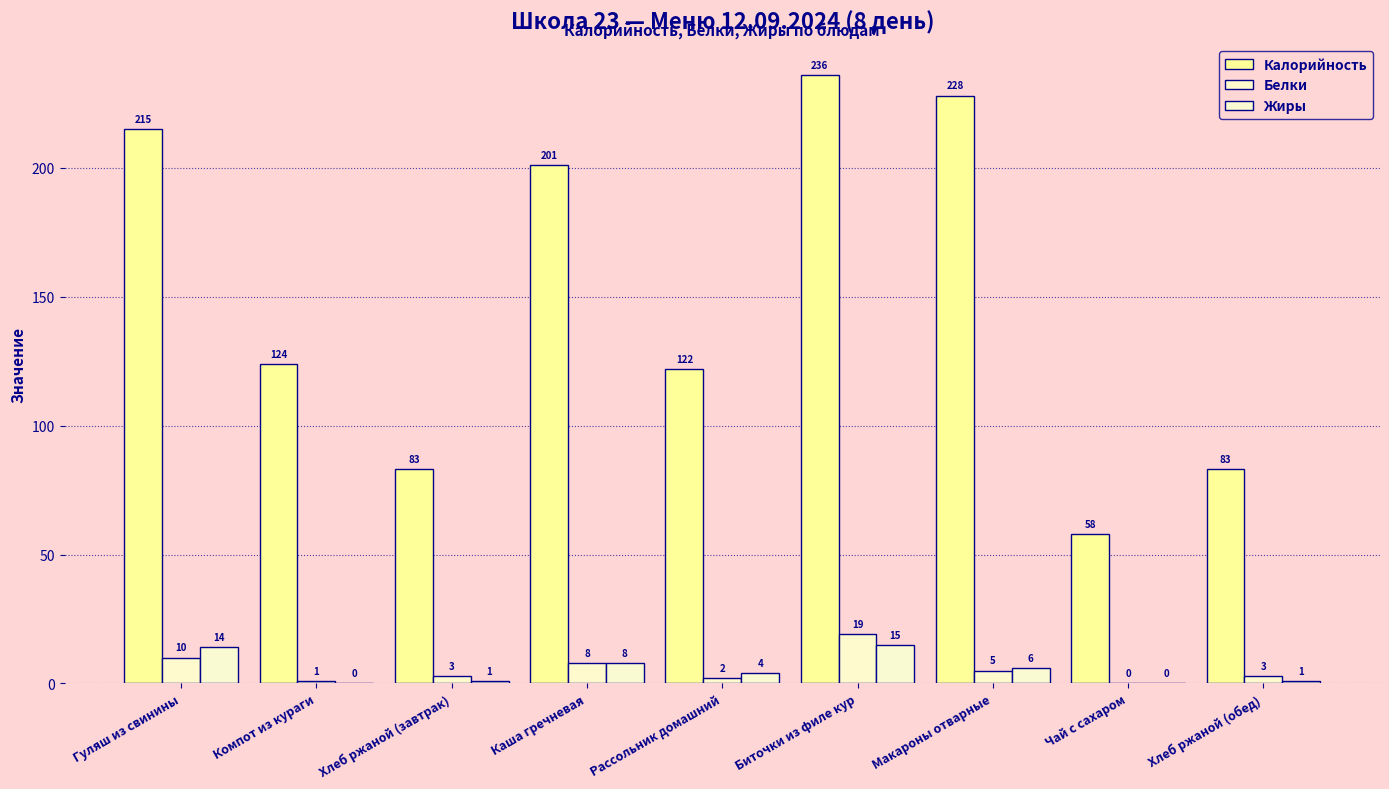

True or false: Жиры has a value of -10 at Чай с сахаром.

False